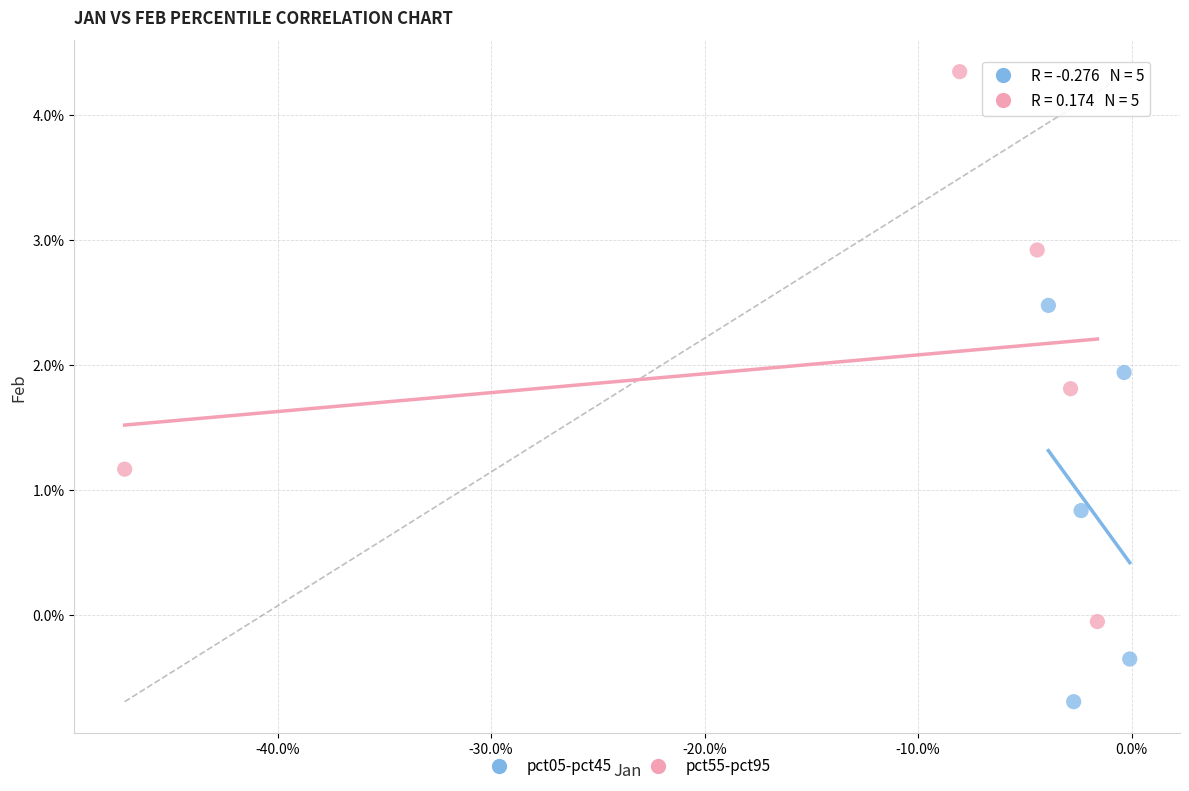

Which series contains the highest Y value?

pct55-pct95